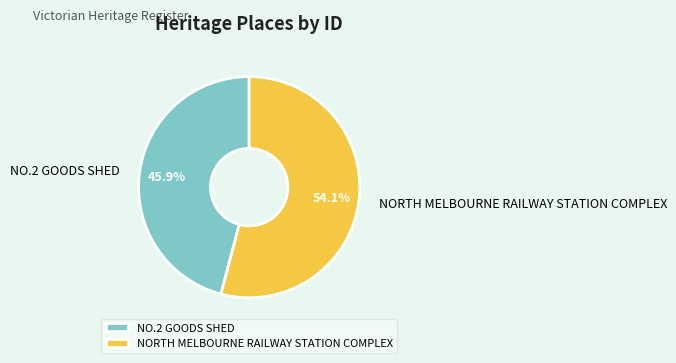

Which slice is the smallest?

NO.2 GOODS SHED